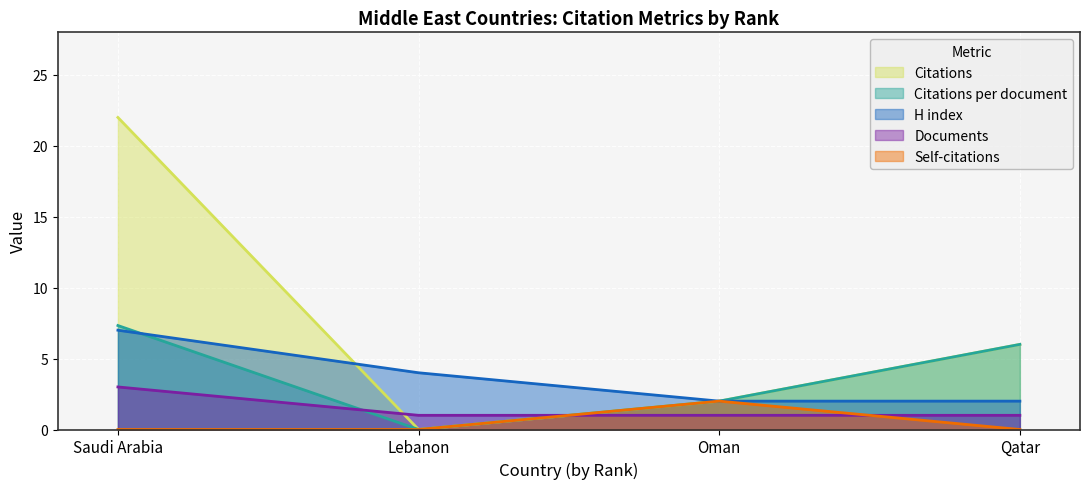

What is the value of the Documents point at the 2nd from the left?

1.0